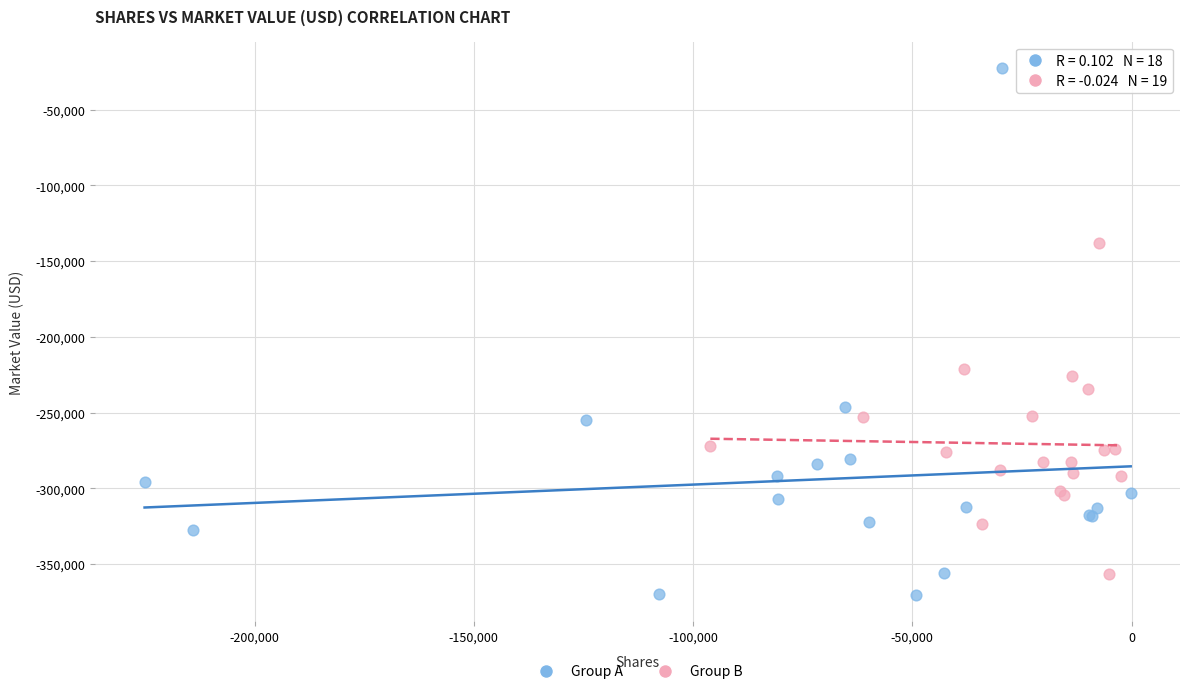

What are all the series names shown in the legend?

Group A, Group B